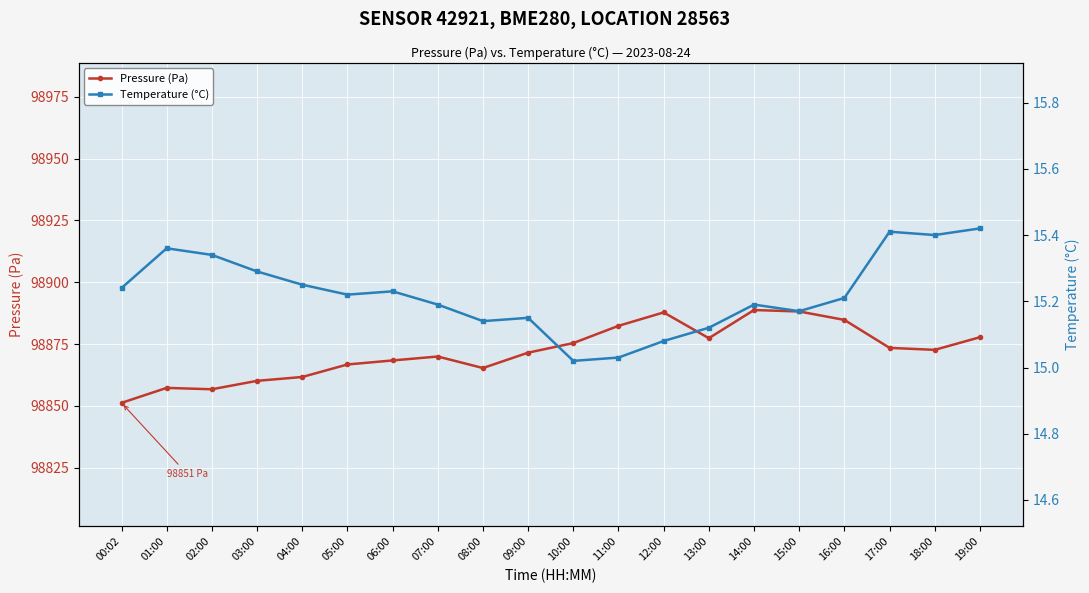

What is the approximate value of Temperature (°C) at 06:00?

15.2